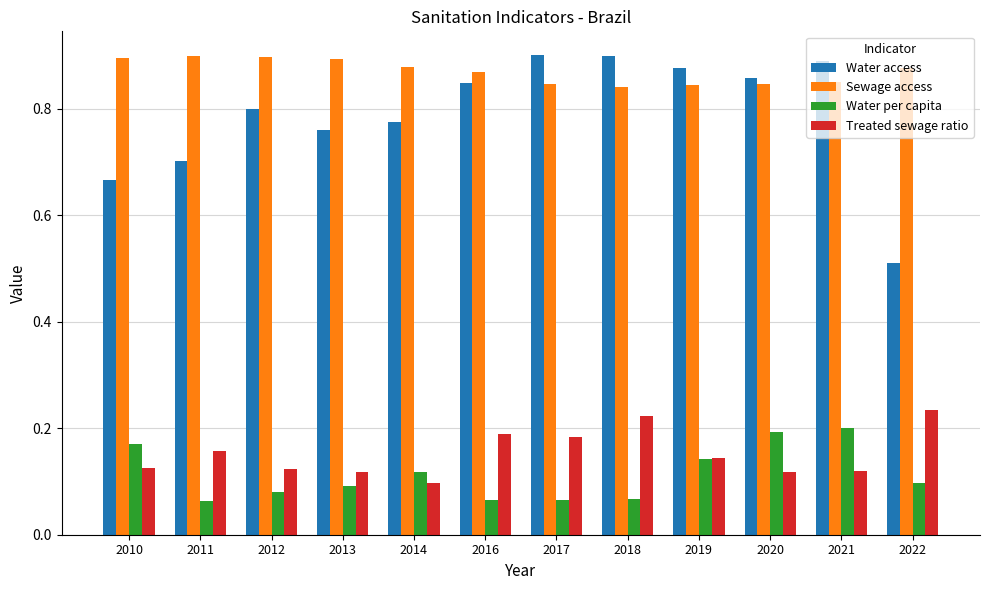

At 2012, list the series in order from smallest to largest.

Water per capita, Treated sewage ratio, Water access, Sewage access